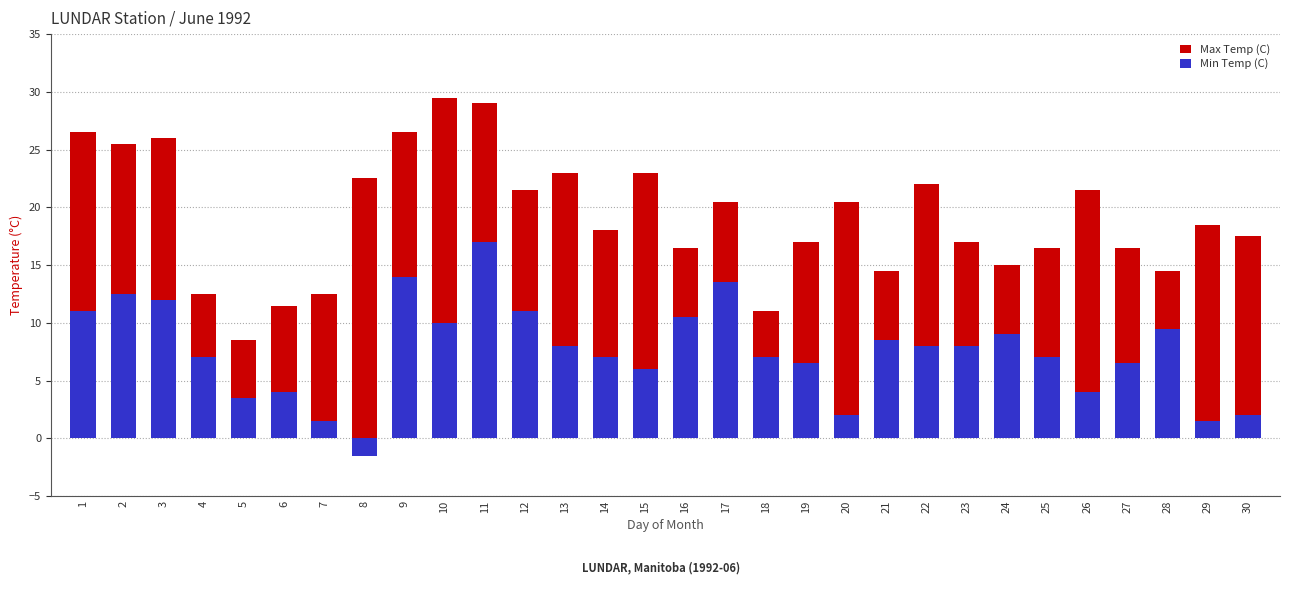

What are all the series names shown in the legend?

Max Temp (C), Min Temp (C)